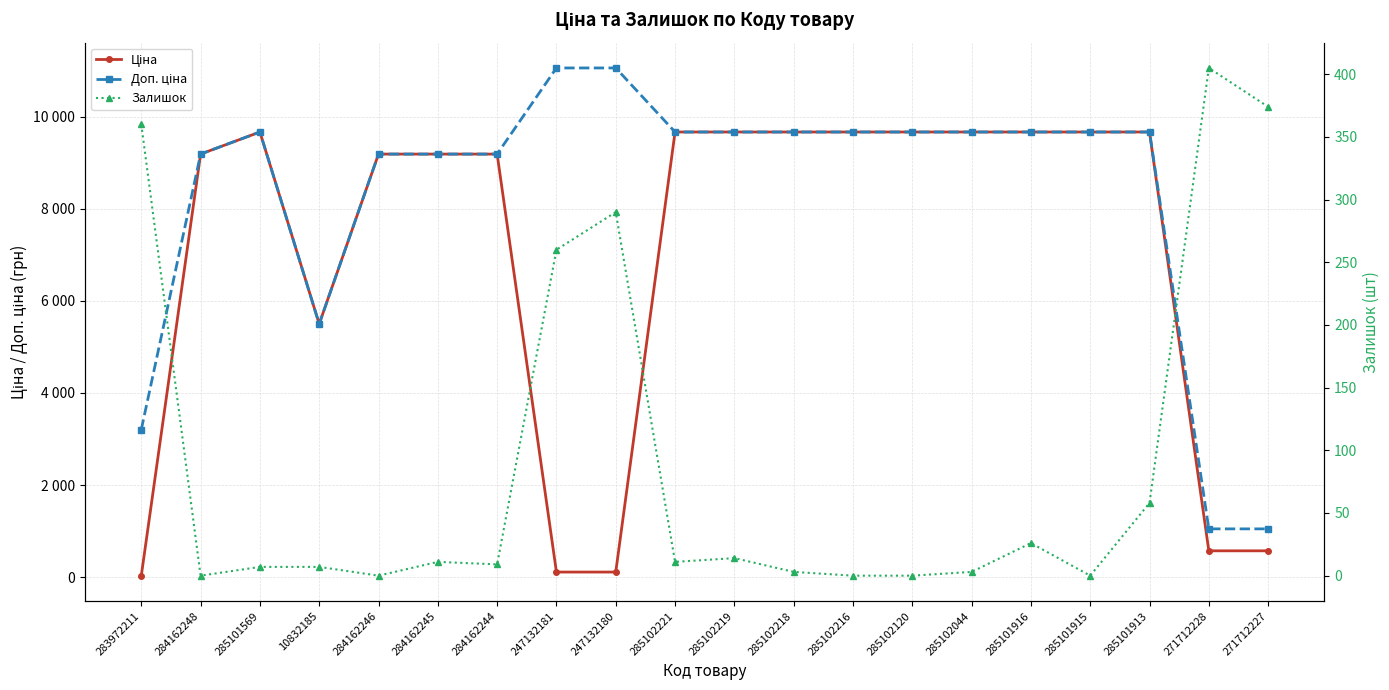

The value of Ціна at 285102044 is 9664.7. True or false?

True